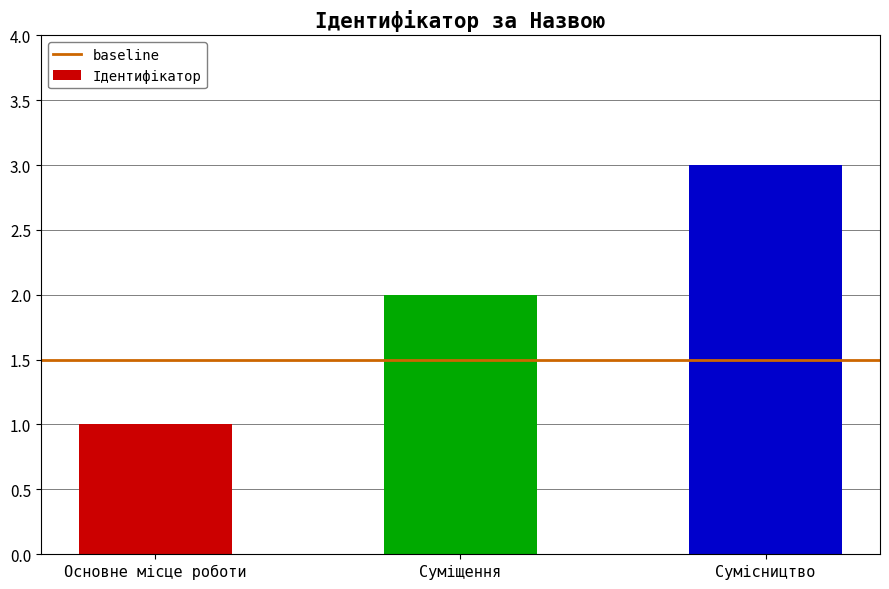

Which category has the highest value across all series?

Сумісництво